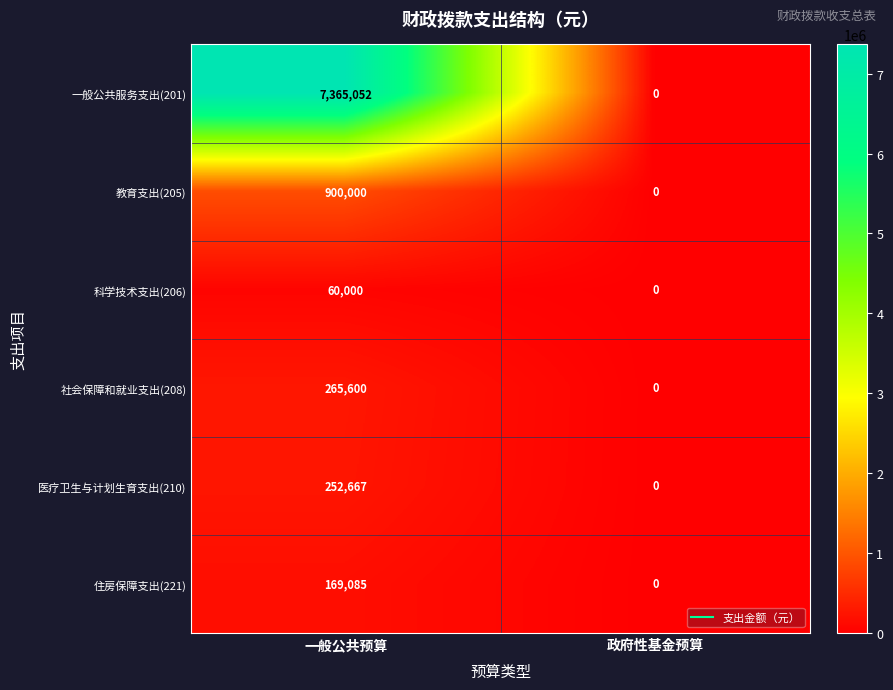

At which category is the sum across all series the highest?

一般公共预算